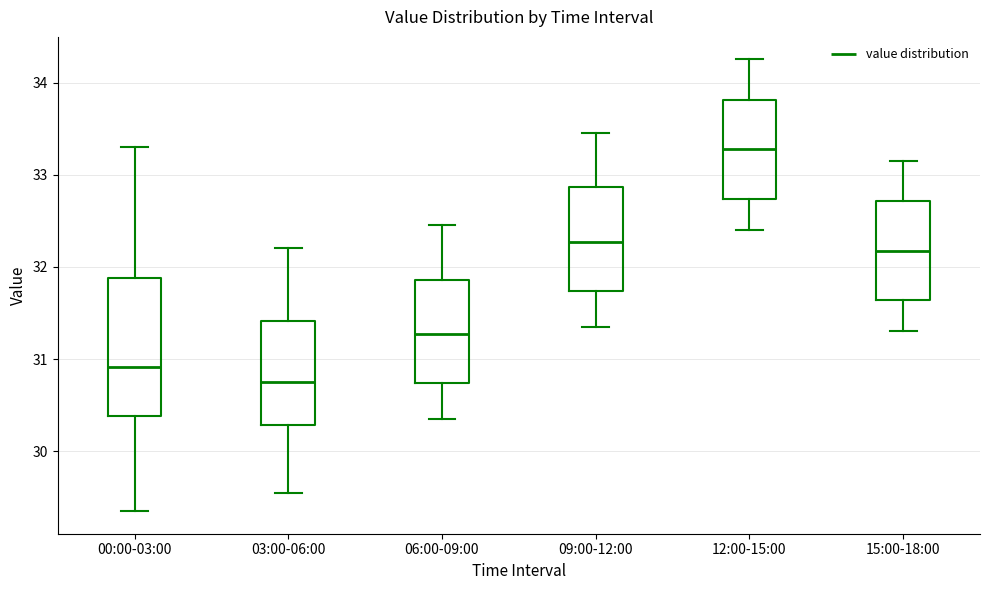

Where does the lower whisker of the box for 12:00-15:00 end on the y-axis? The values are not printed on the chart, so give them approximately, as read against the axis.

32.4